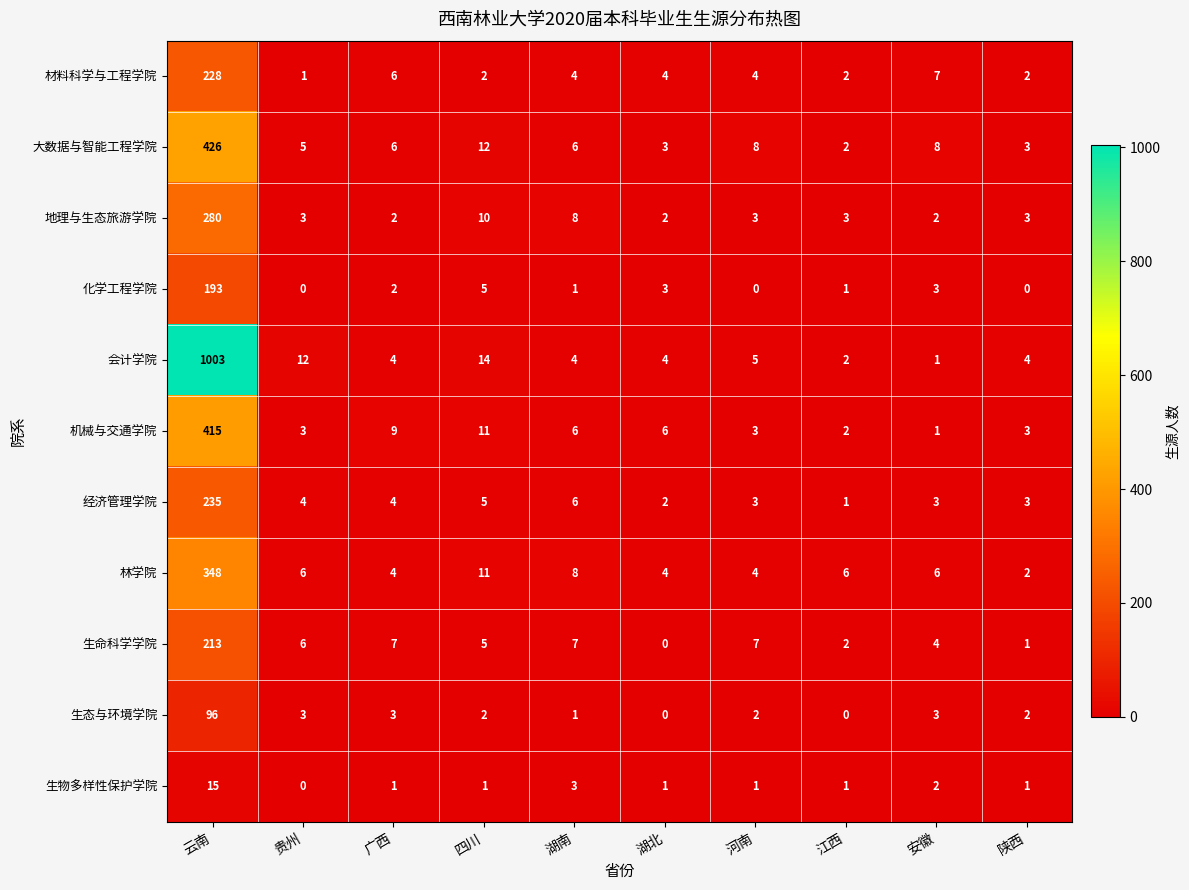

What is the difference between the second highest and second lowest values in the 大数据与智能工程学院 series?

9